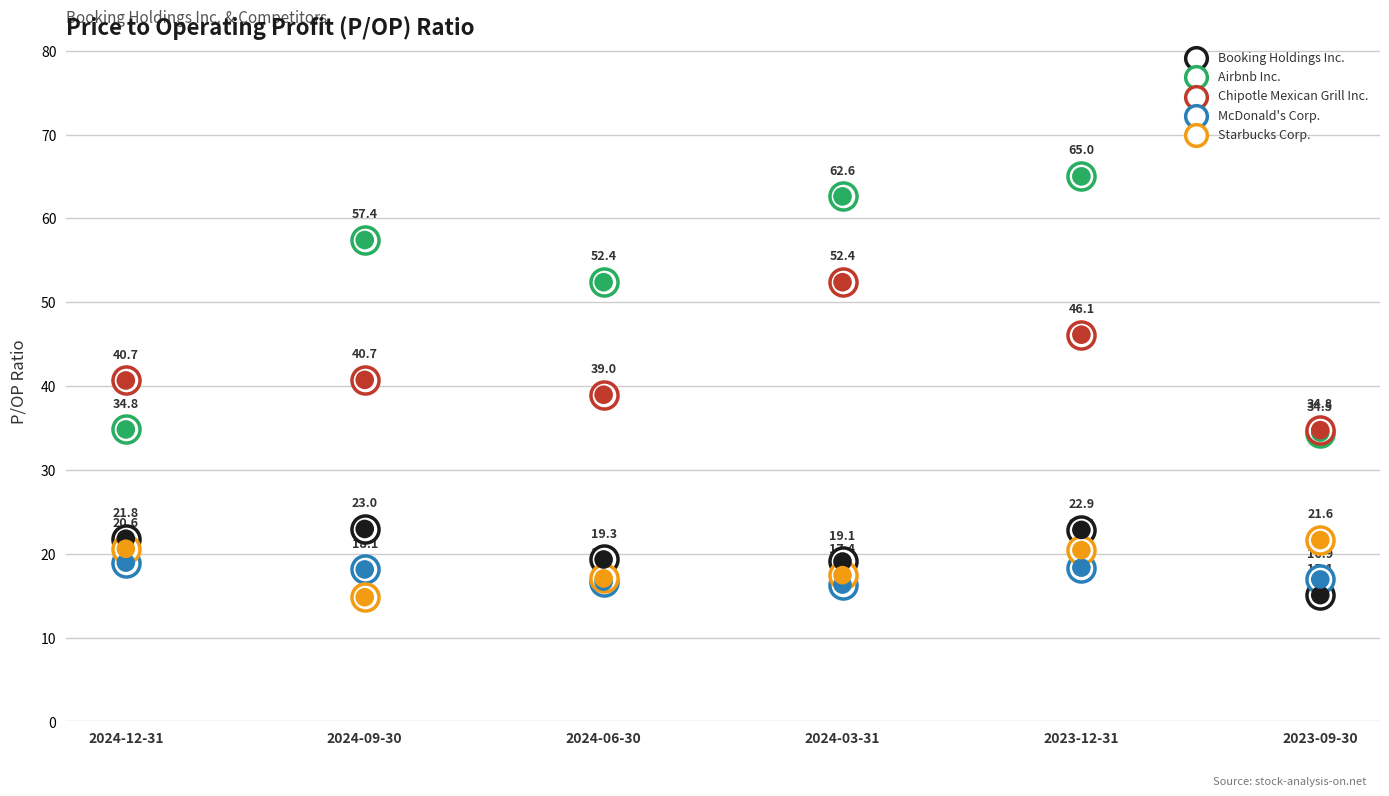

What is the total value across all series at 2023-12-31?

172.8